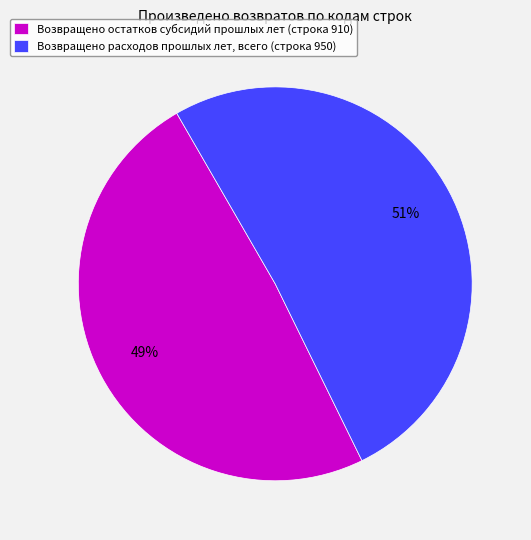

Count the number of slices in the pie.

2